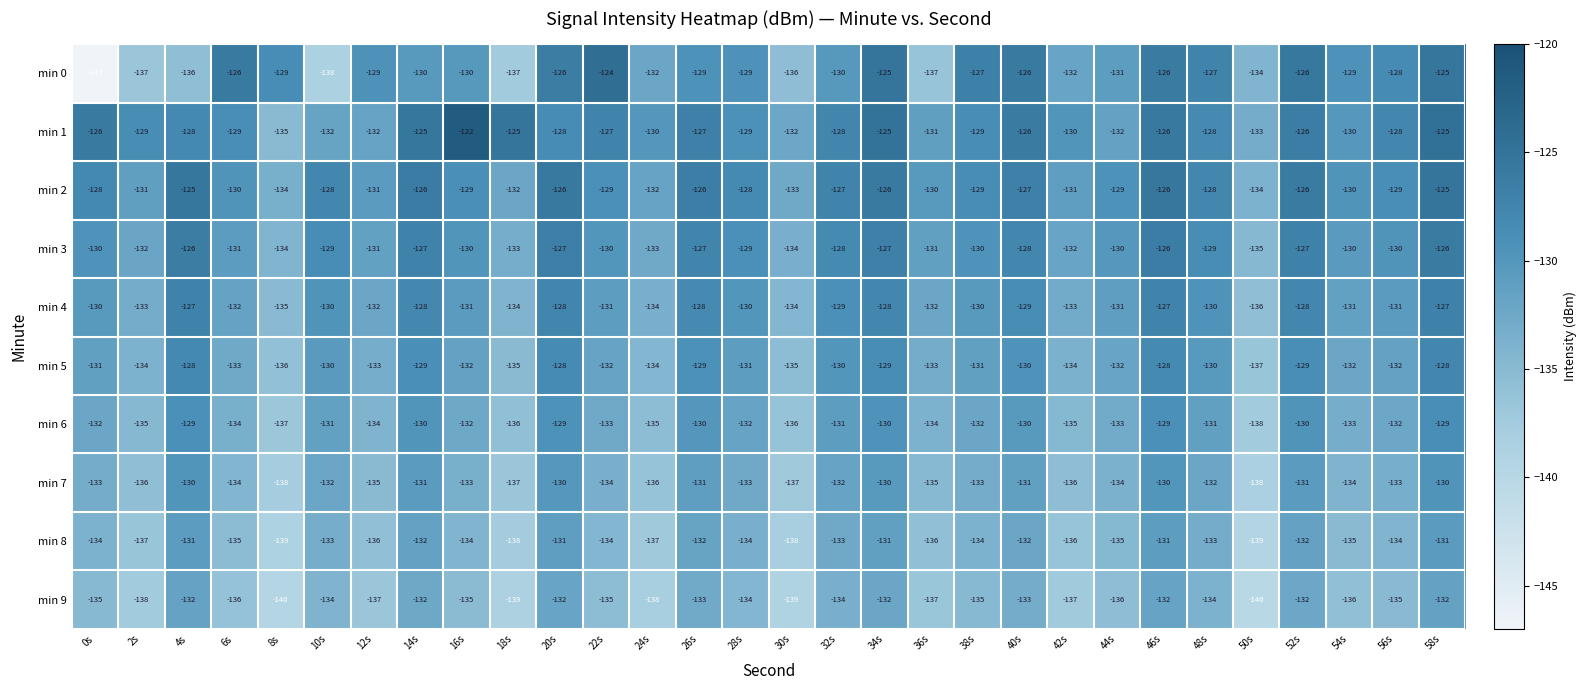

What is the sum of all min 9 values?

-4054